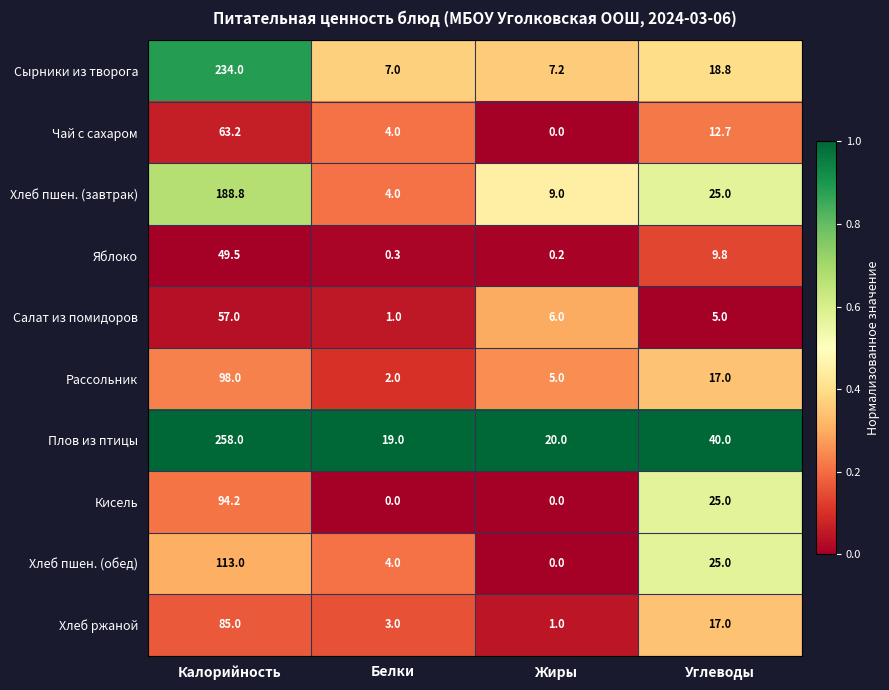

At which category is the sum across all series the highest?

Калорийность